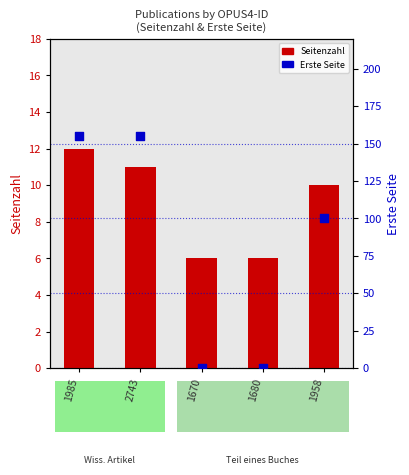

Which series has the widest spread of Y values?

Erste Seite